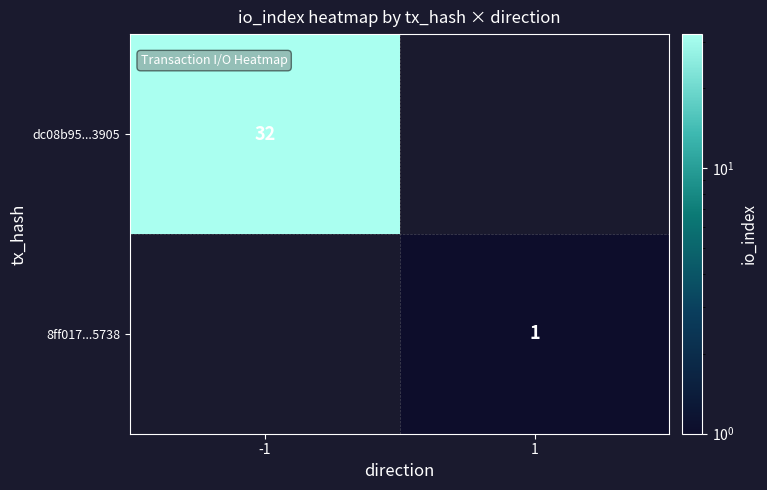

The value of dc08b95...3905 at -1 is 9. True or false?

False